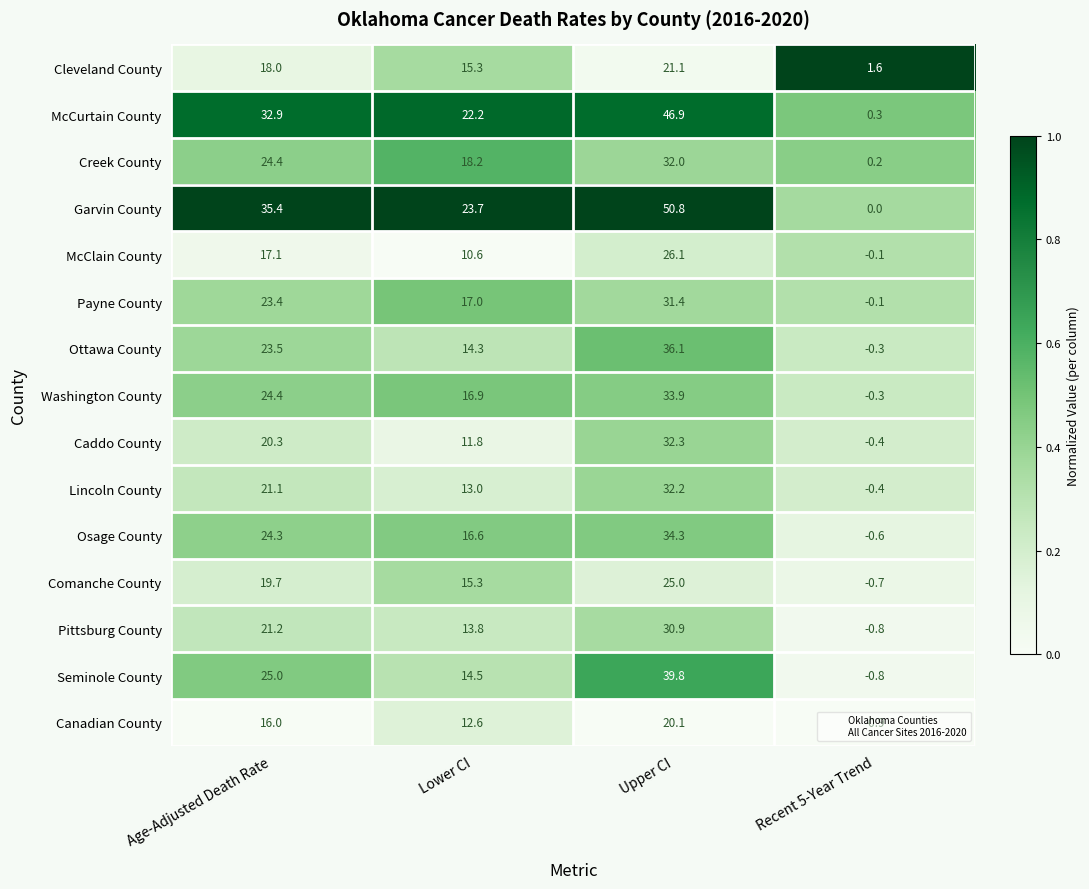

At which category does the chart reach its peak across all series?

Upper CI